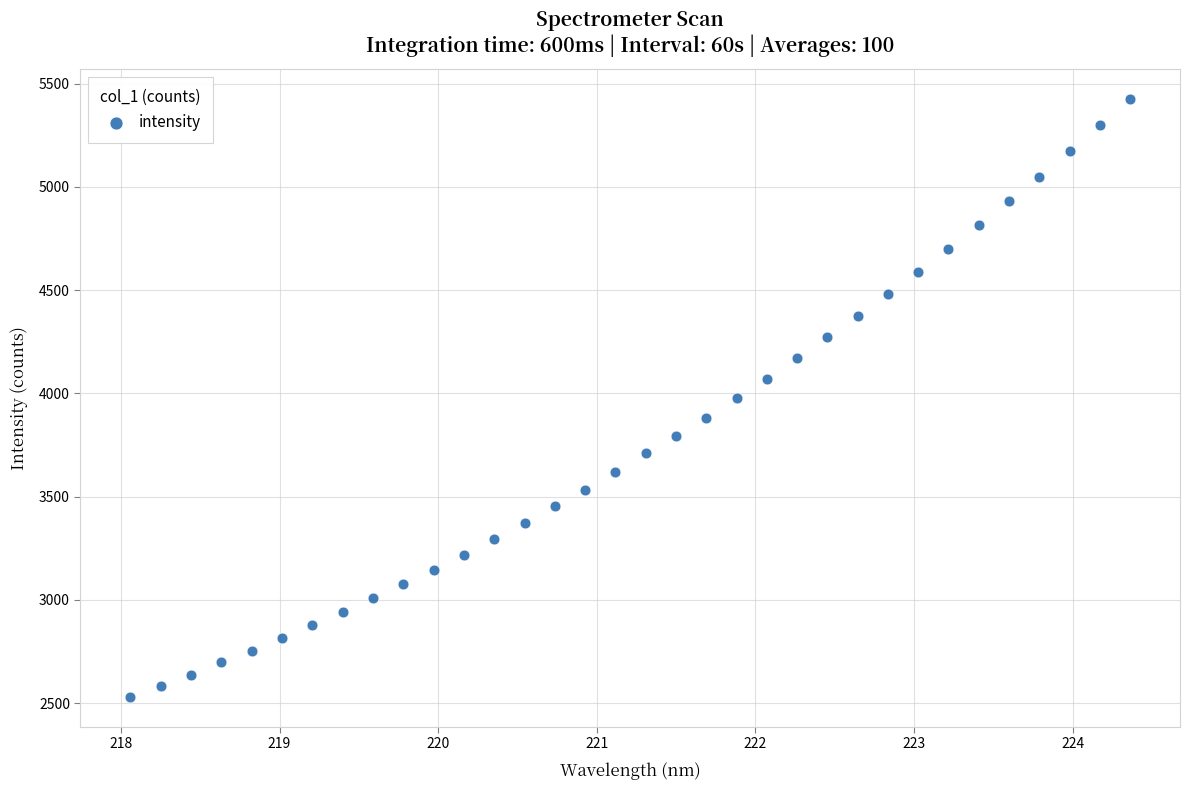

What is the range of X values (max minus min)?

6.3